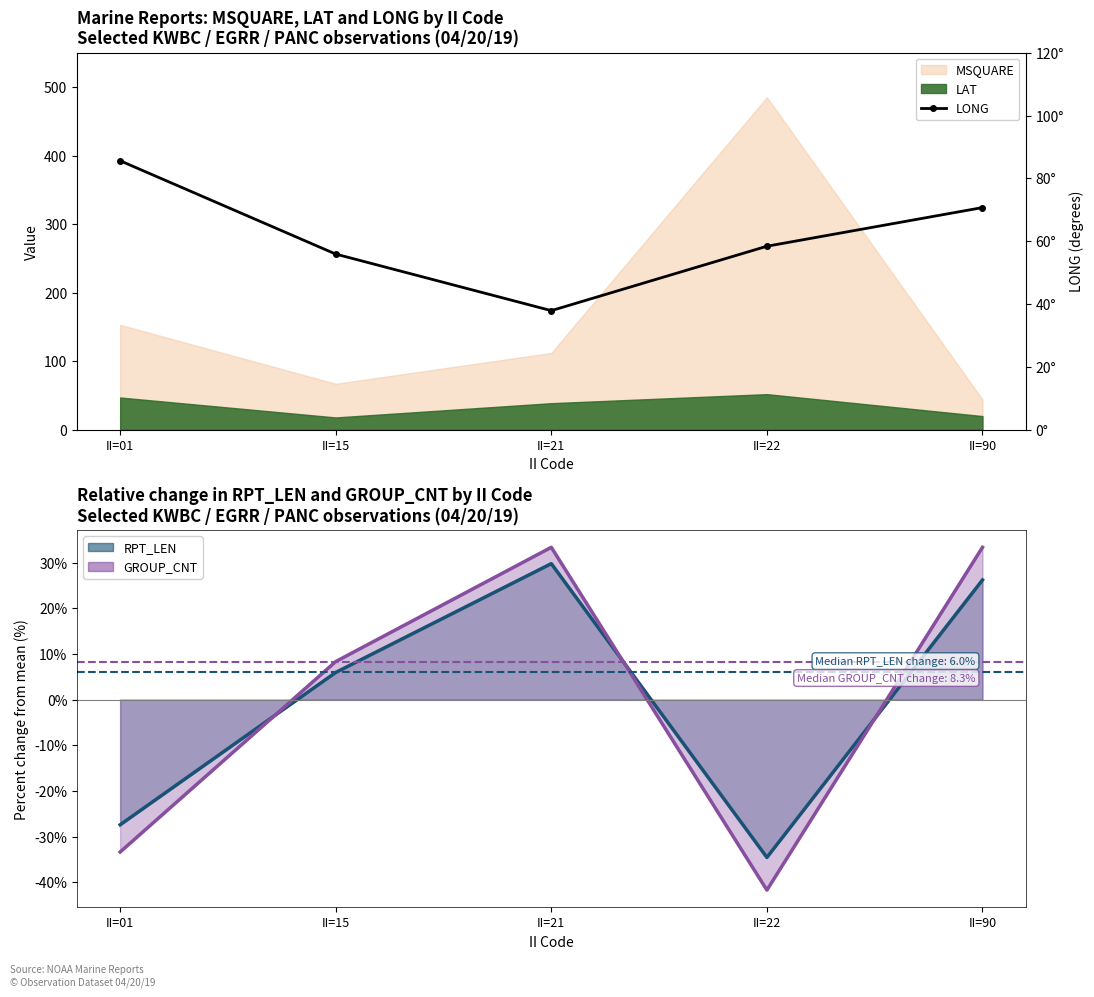

True or false: there are more than 1 points higher than both neighbors.

False